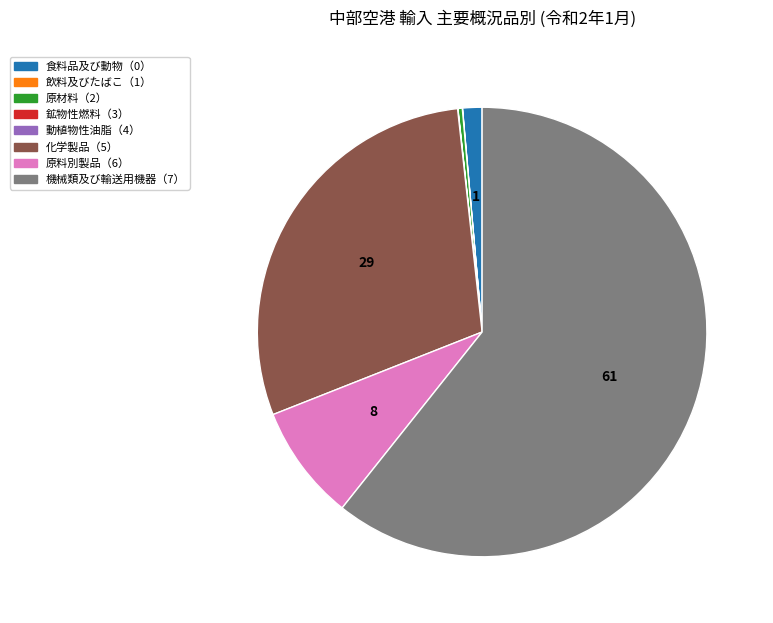

True or false: 機械類及び輸送用機器（7） accounts for 61% of the total.

True